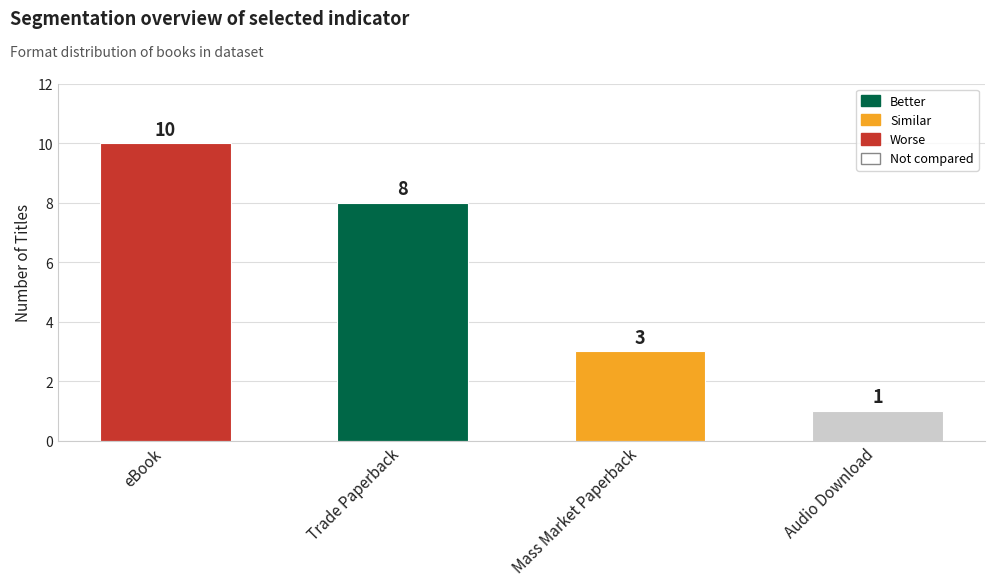

Reading right to left, extract all data points from this chart.

Audio Download=1	Mass Market Paperback=3	Trade Paperback=8	eBook=10